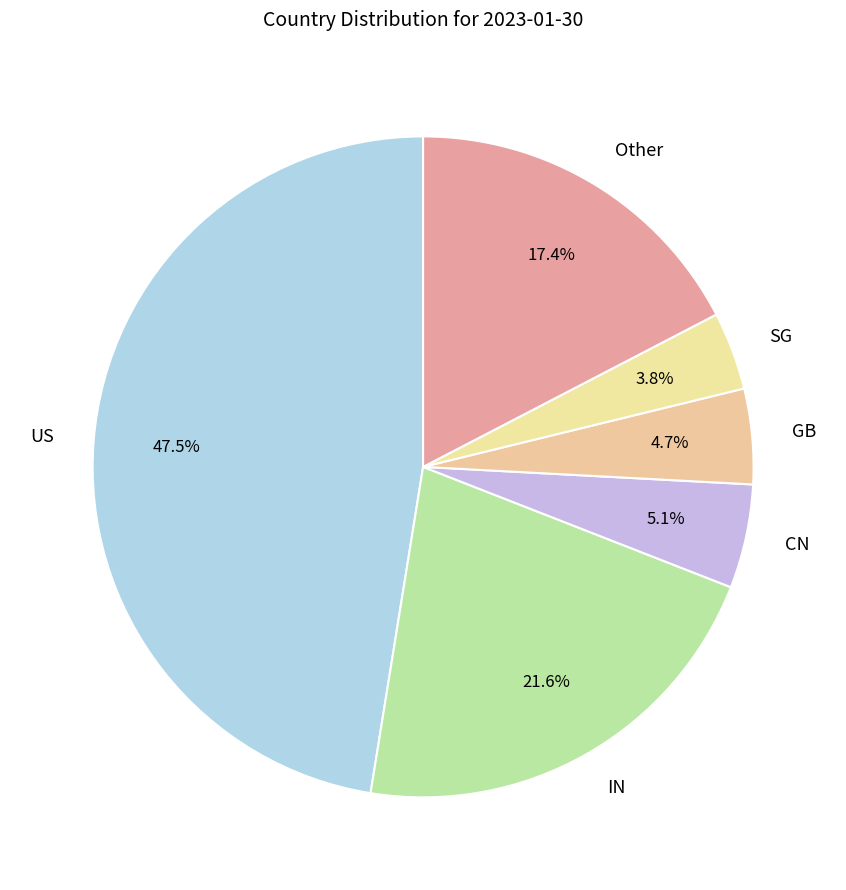

How much of the chart is everything except SG?

96.2%